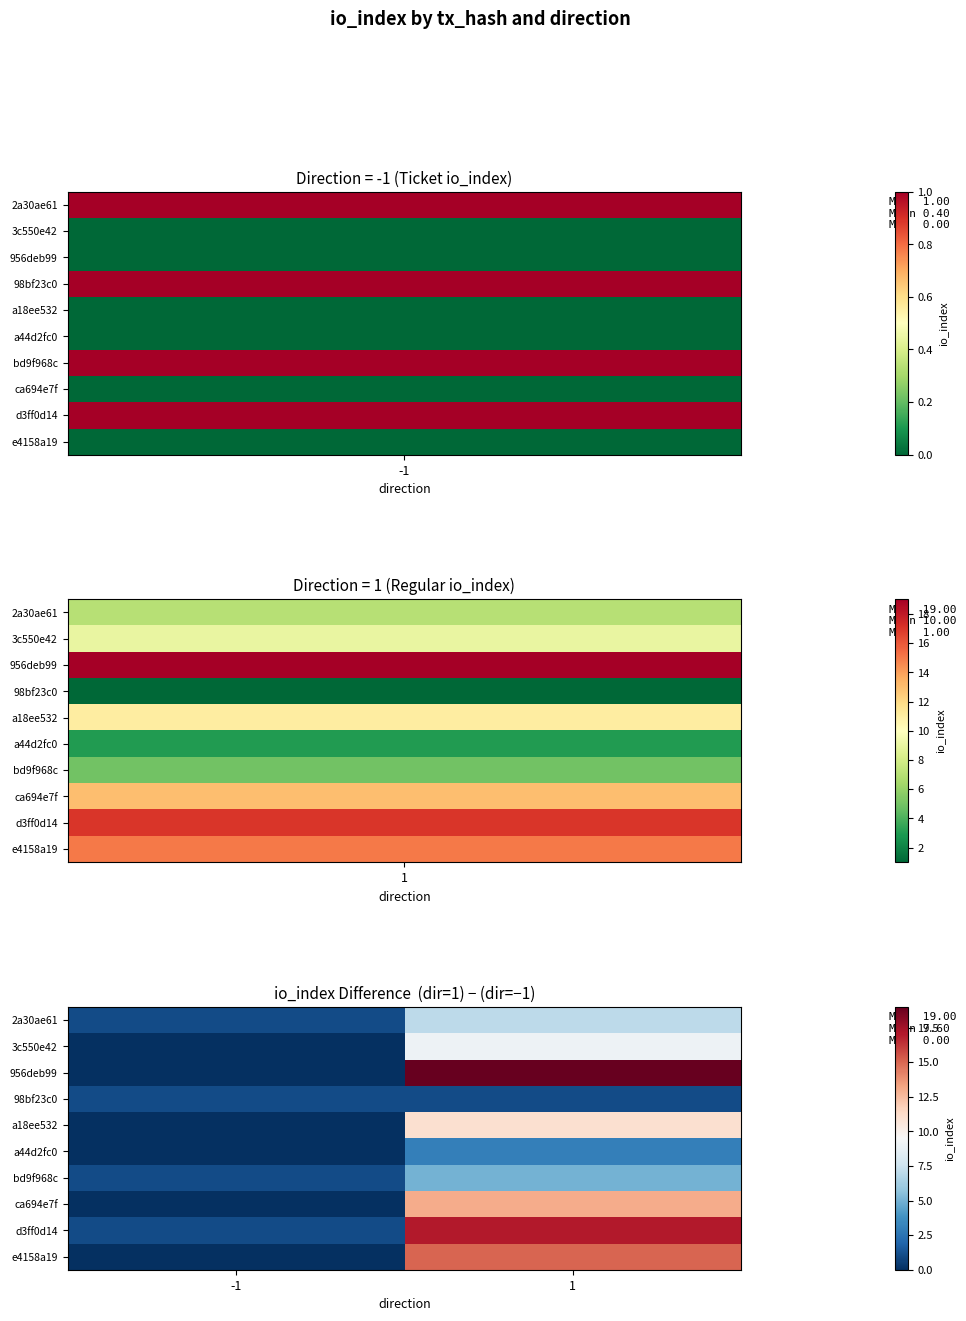

Reading right to left, extract all data points from this chart.

2a30ae61: 1=7	-1=1
3c550e42: 1=9	-1=0
956deb99: 1=19	-1=0
98bf23c0: 1=1	-1=1
a18ee532: 1=11	-1=0
a44d2fc0: 1=3	-1=0
bd9f968c: 1=5	-1=1
ca694e7f: 1=13	-1=0
d3ff0d14: 1=17	-1=1
e4158a19: 1=15	-1=0